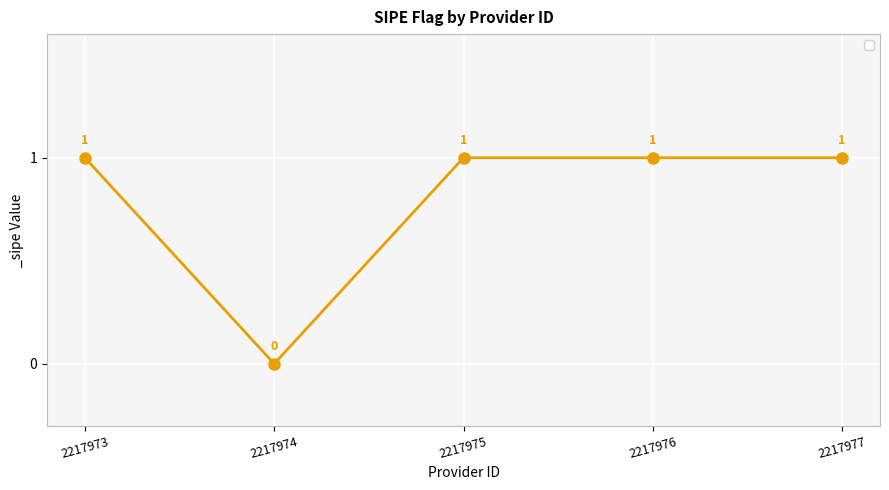

What is the change in value from 2217974 to 2217977?

+1